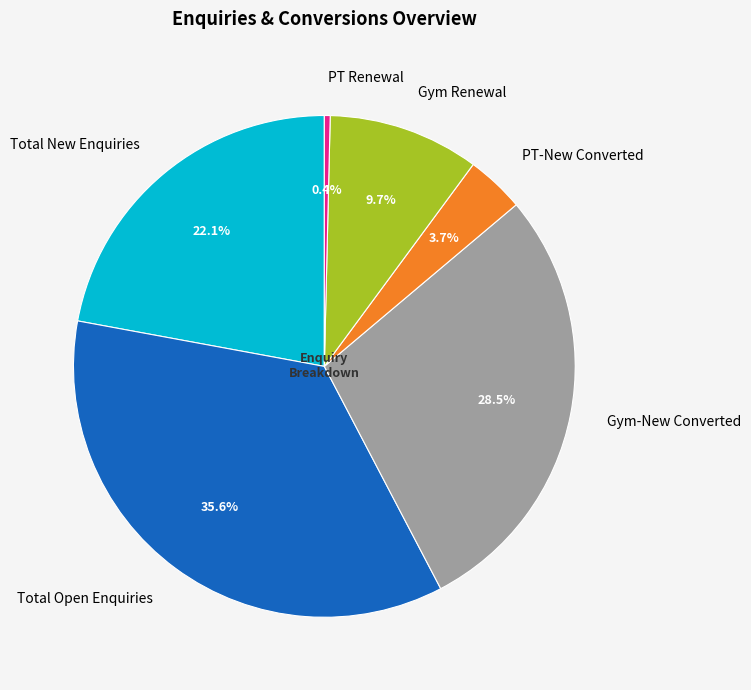

To the nearest percent, what is the combined percentage of Total New Enquiries and Gym Renewal?

32%